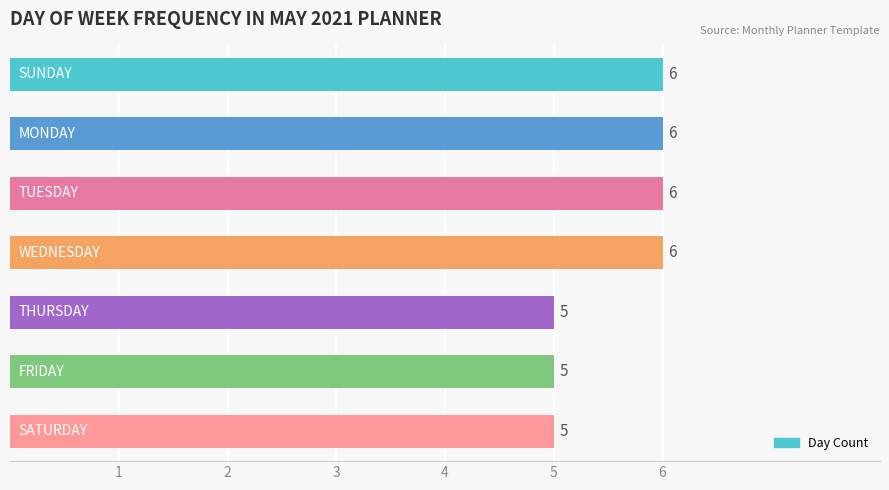

What is the difference between the maximum and minimum values?

1